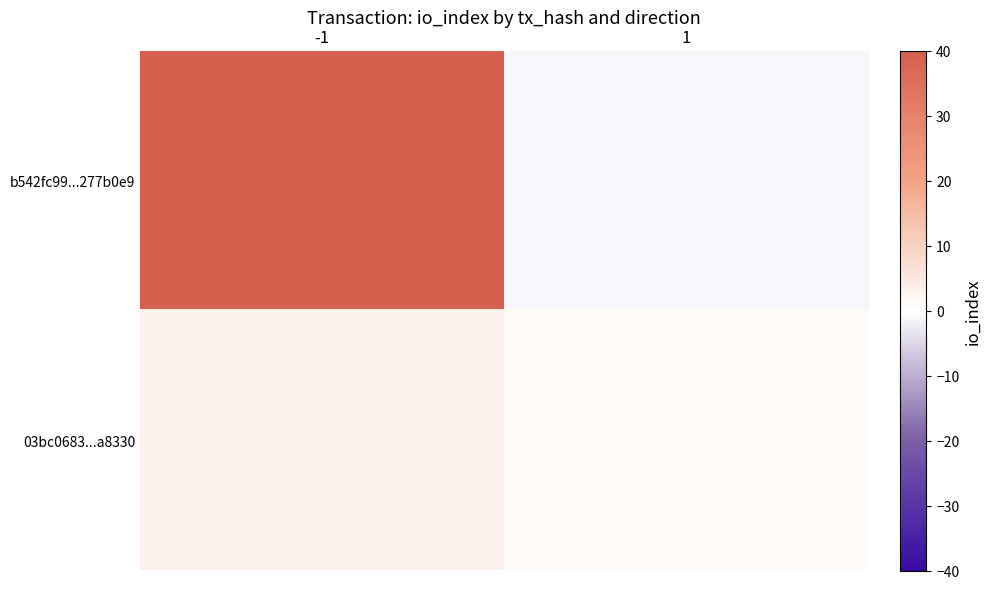

At how many categories does at least one series exceed 36?

1